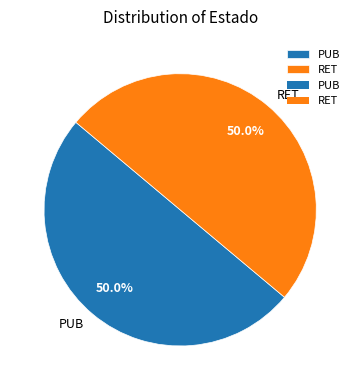

How many slices are in this pie chart?

2